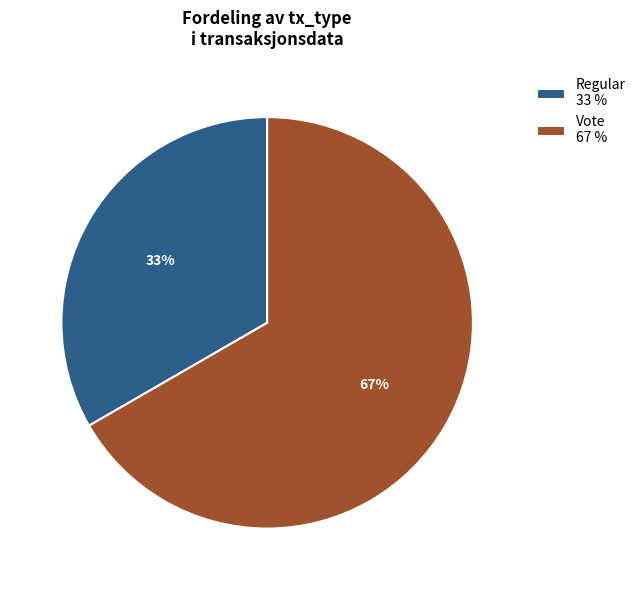

Rank the categories by value from highest to lowest.

Vote, Regular